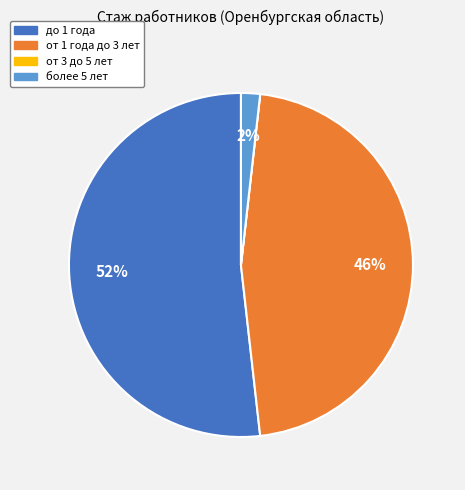

Does any single category account for the majority?

Yes